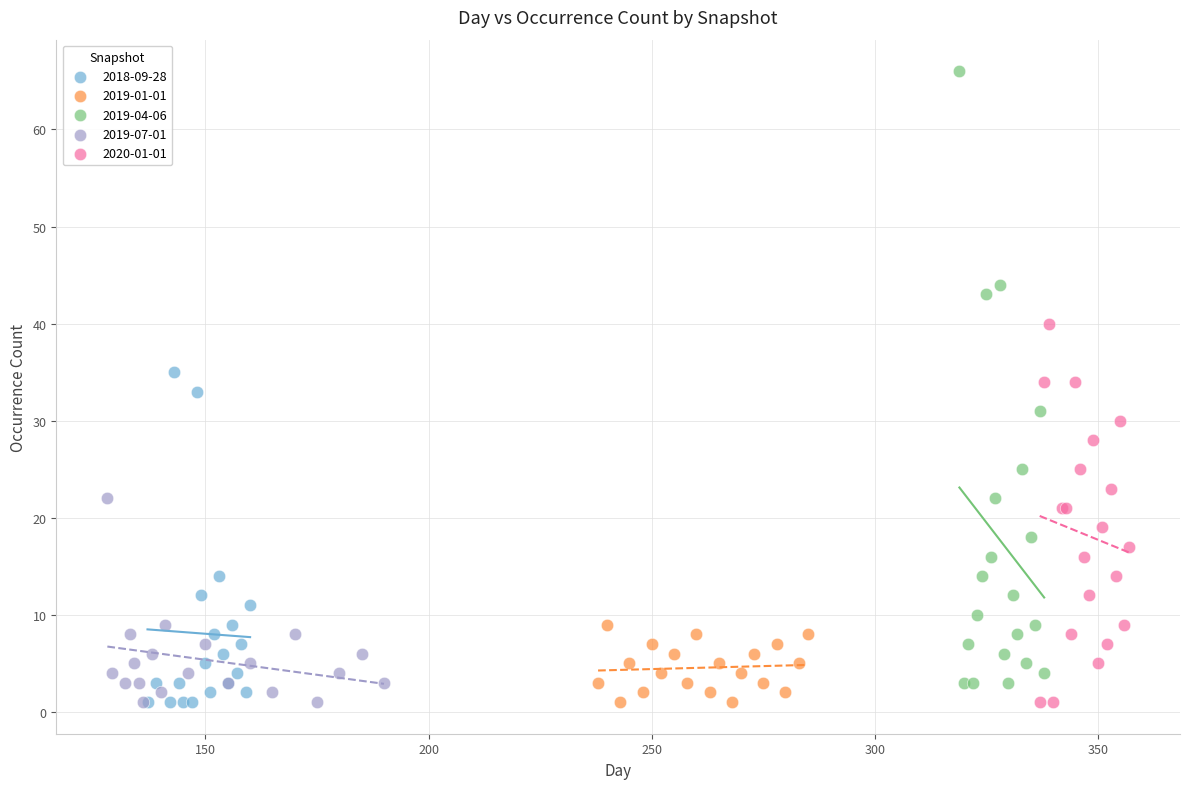

Which series reaches the maximum Y coordinate?

2019-04-06